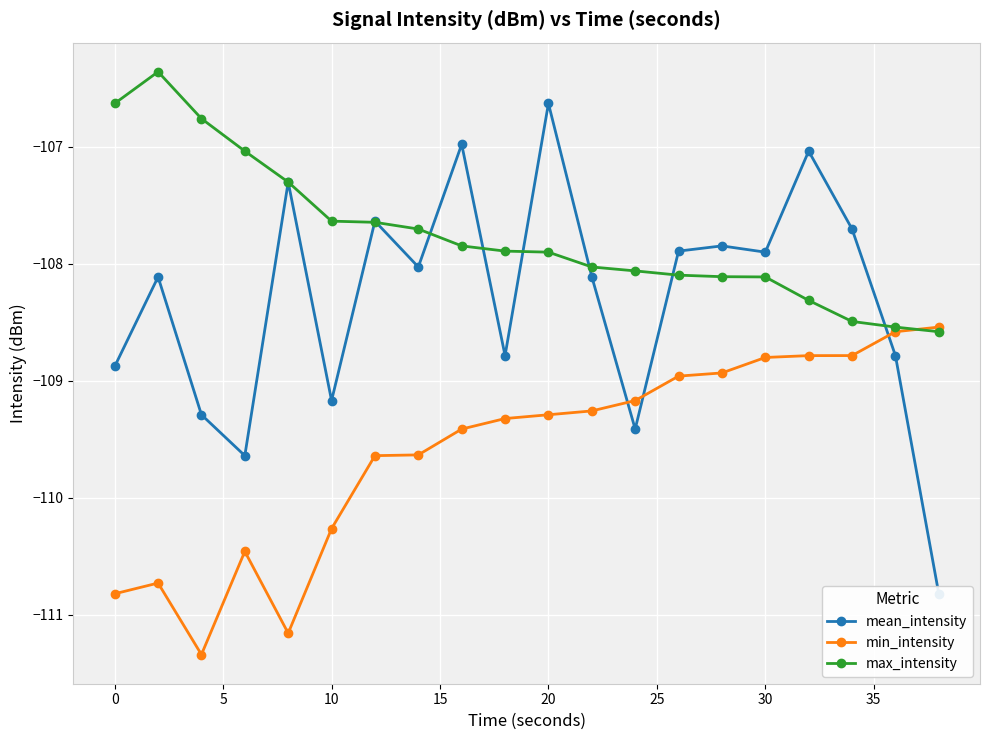

What is the minimum value for max_intensity?

-108.6